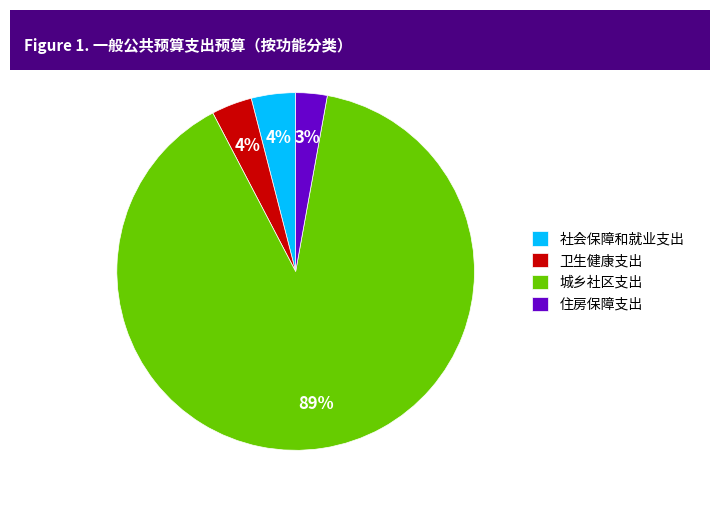

Do 住房保障支出 and 城乡社区支出 together represent more than half of the pie?

Yes